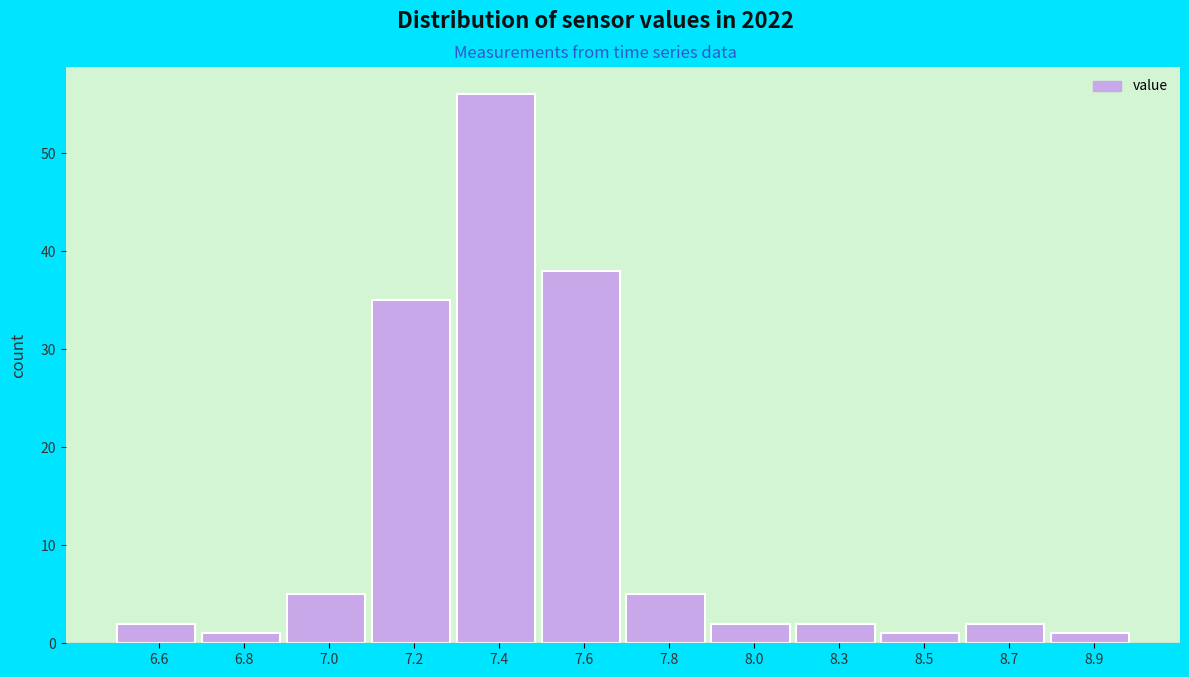

Reading left to right, transcribe all the data shown in this chart.

6.6=2	6.8=1	7.0=5	7.2=35	7.4=56	7.6=38	7.8=5	8.0=2	8.3=2	8.5=1	8.7=2	8.9=1